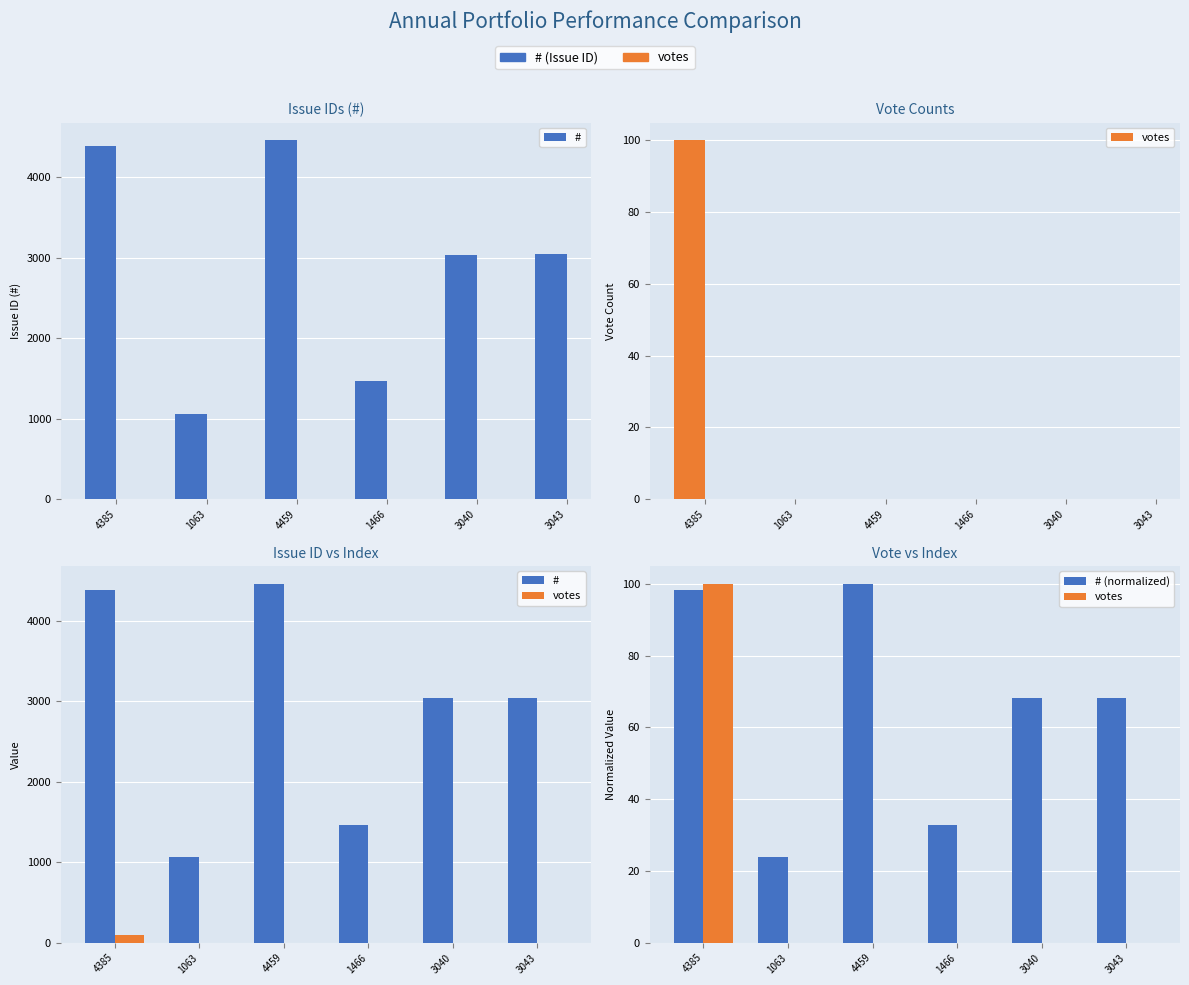

Which series changed the most between 1063 and 1466?

#